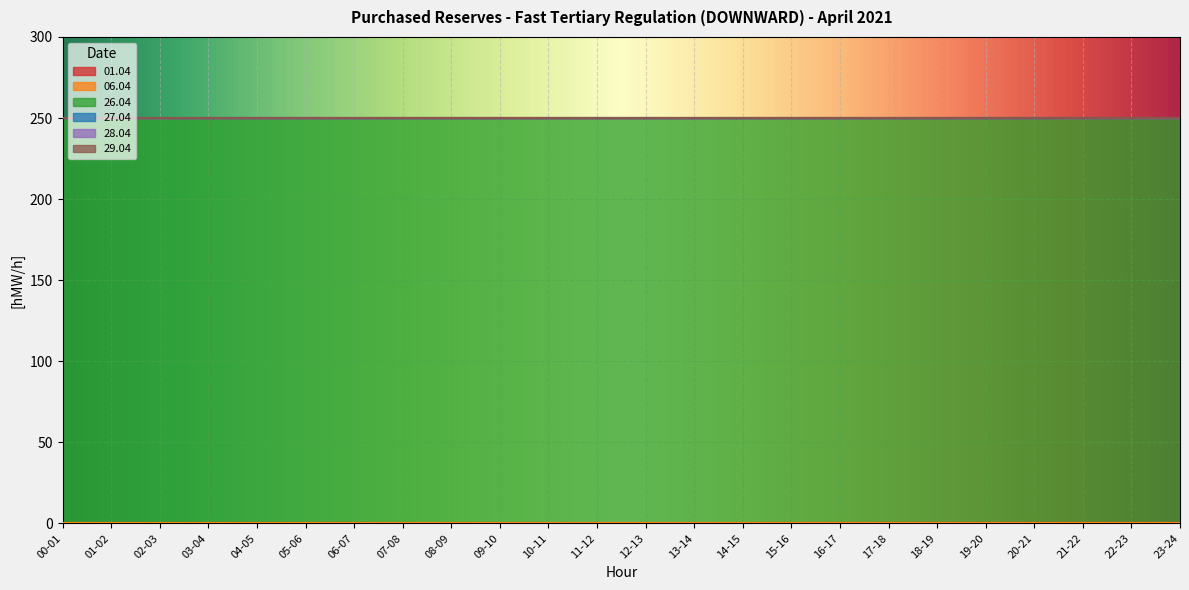

At which category is the sum across all series the highest?

00-01